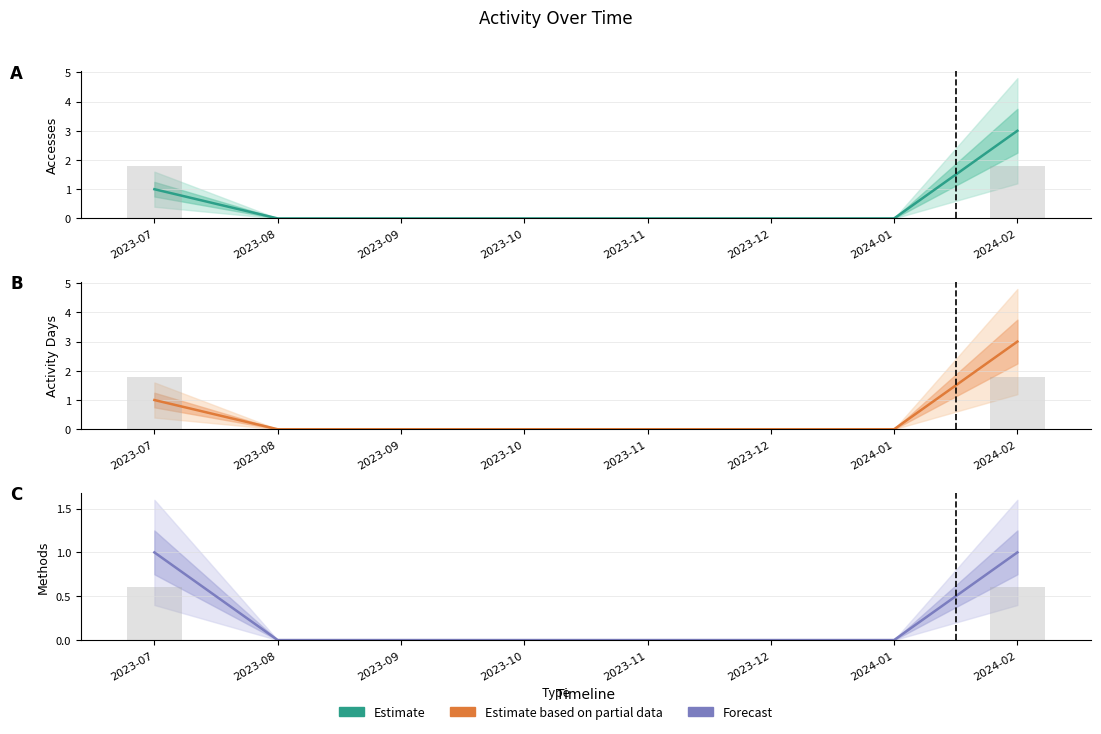

What is the sum of all Accesses values?

4.0